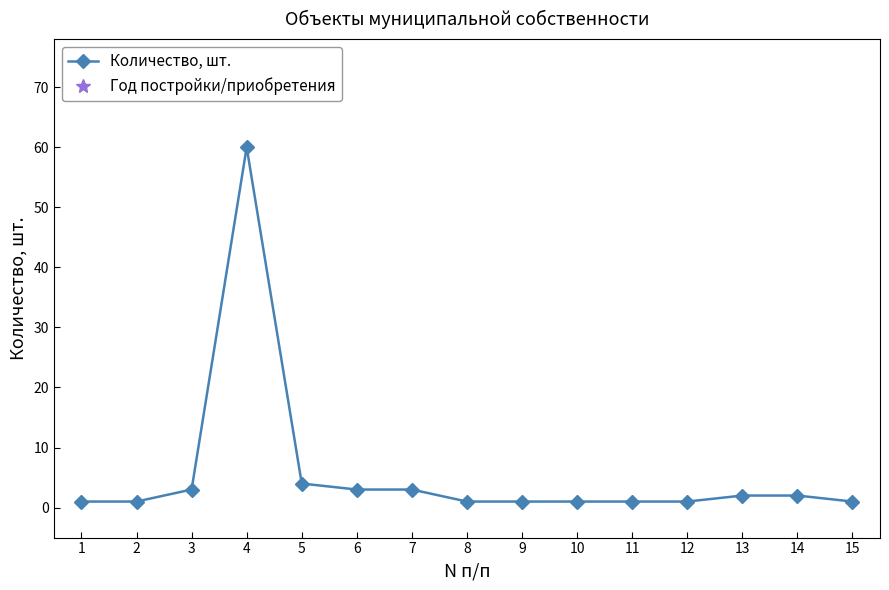

List the labels in order of value, largest first.

4, 5, 3, 6, 7, 13, 14, 1, 2, 8, 9, 10, 11, 12, 15